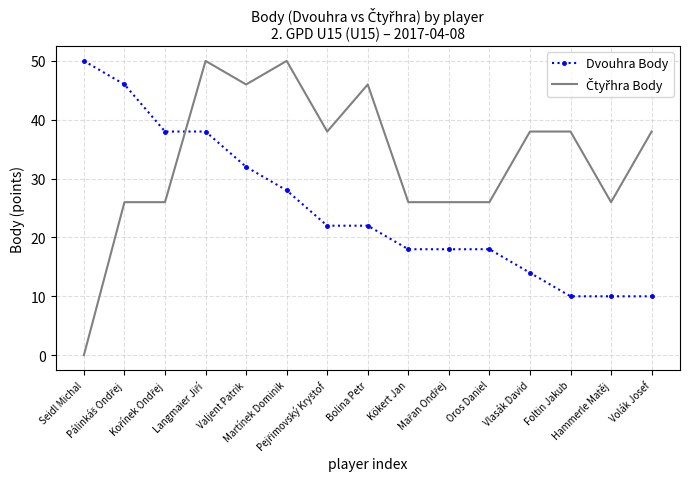

Where does the Dvouhra Body series first go above 22?

Seidl Michal